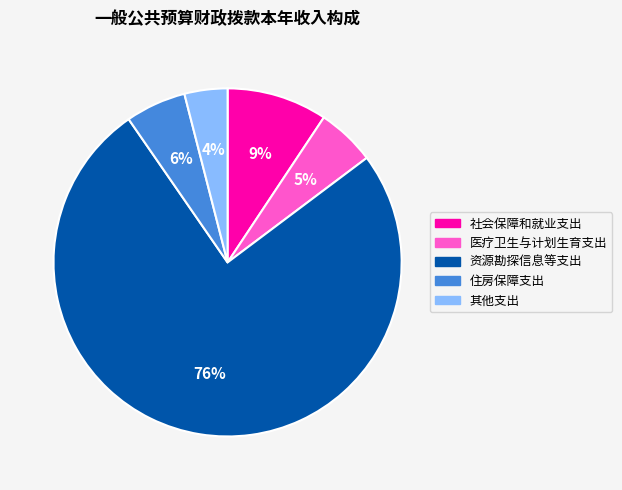

To the nearest percent, what portion does 社会保障和就业支出 represent?

9%